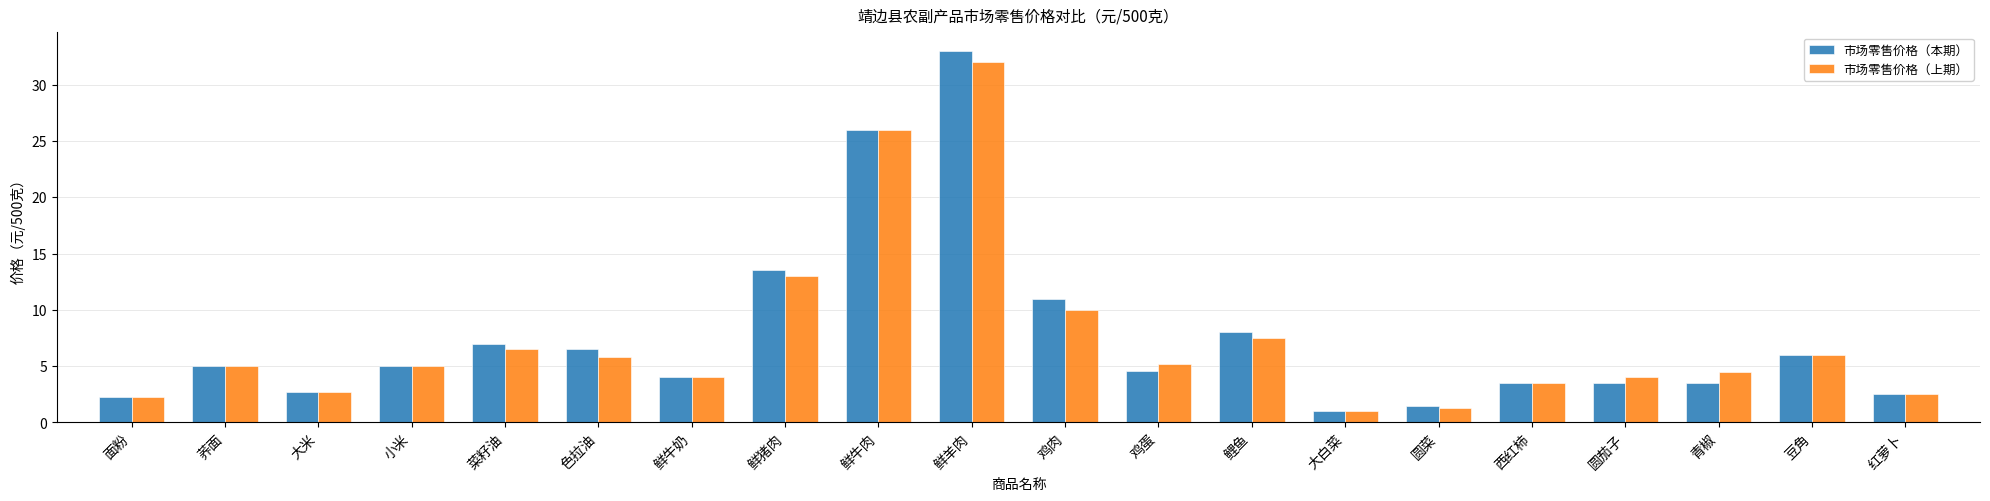

Is it true that 市场零售价格（上期） equals 1.3 at 大米?

False